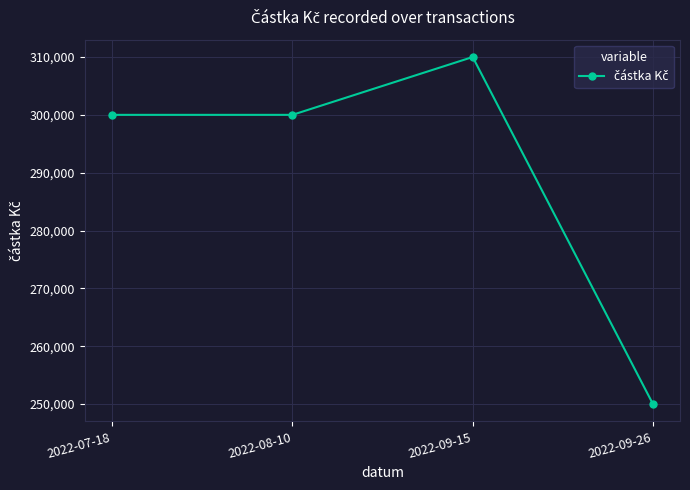

Reading left to right, list all the values displayed in this chart.

2022-07-18=300000	2022-08-10=300000	2022-09-15=310000	2022-09-26=250000